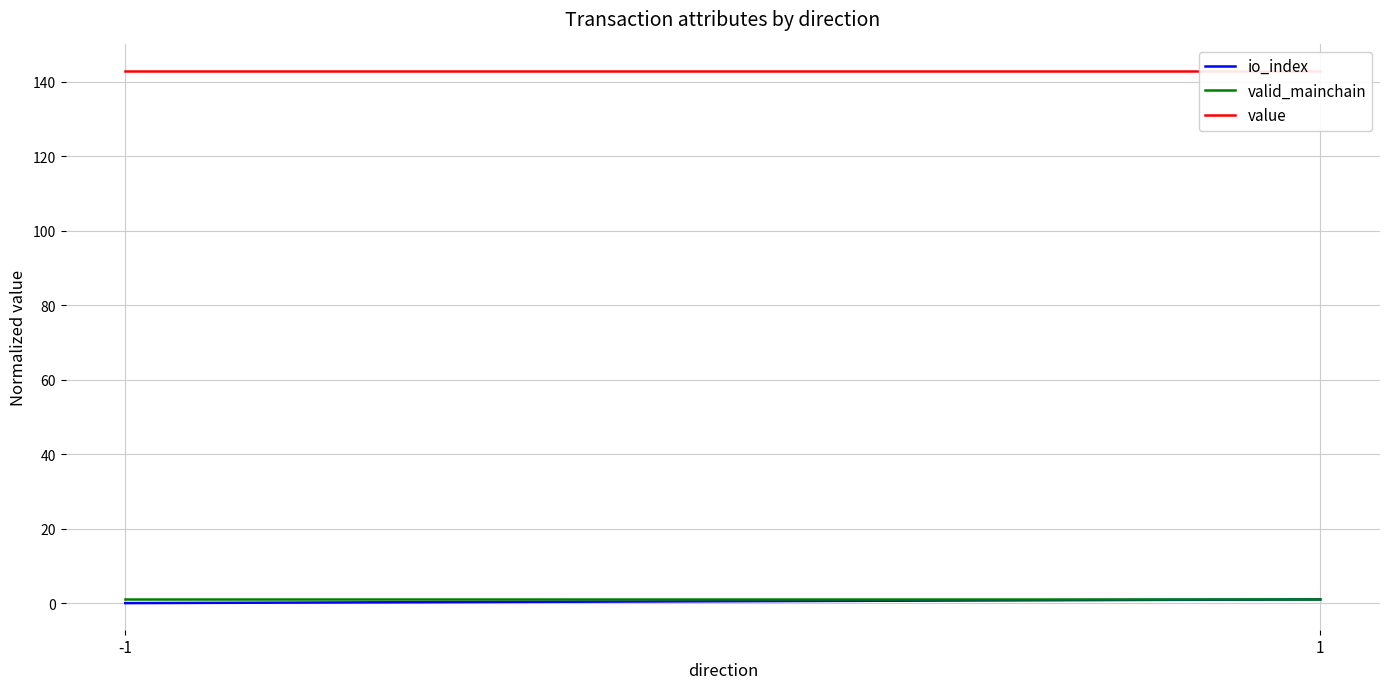

Rank the series at 1 from highest to lowest value.

value, io_index, valid_mainchain